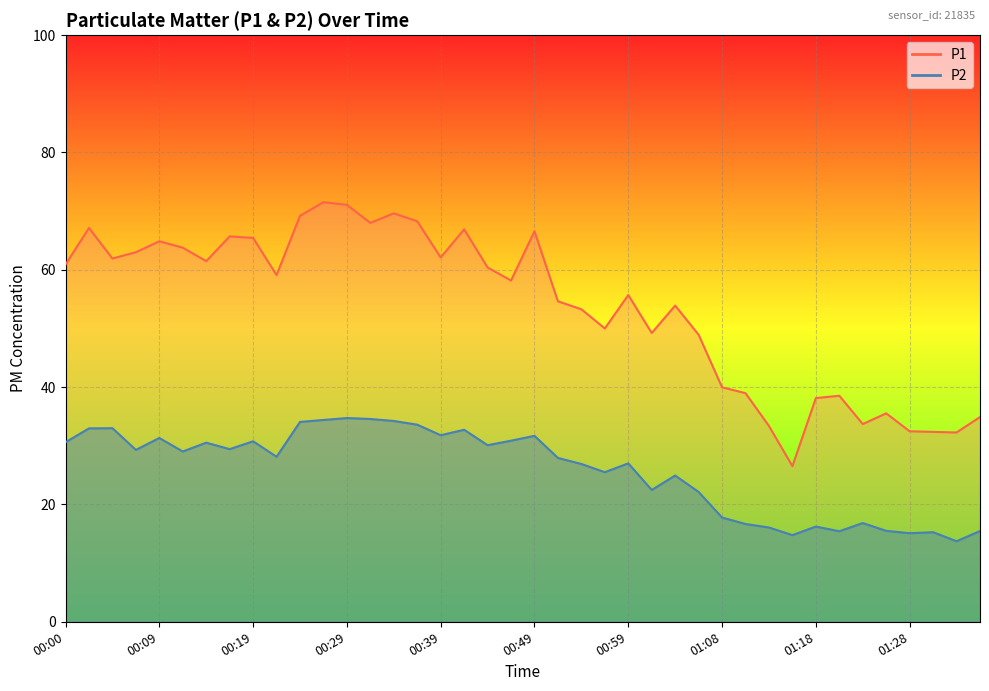

The P2 series shows 30.1 at 00:44. True or false?

True